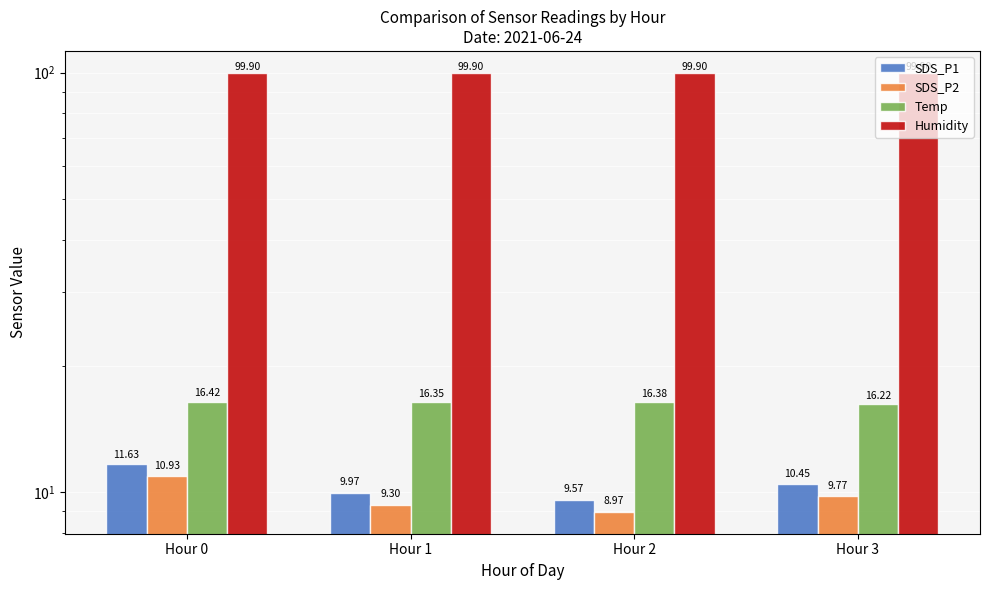

Rank the series at Hour 0 from lowest to highest value.

SDS_P2, SDS_P1, Temp, Humidity